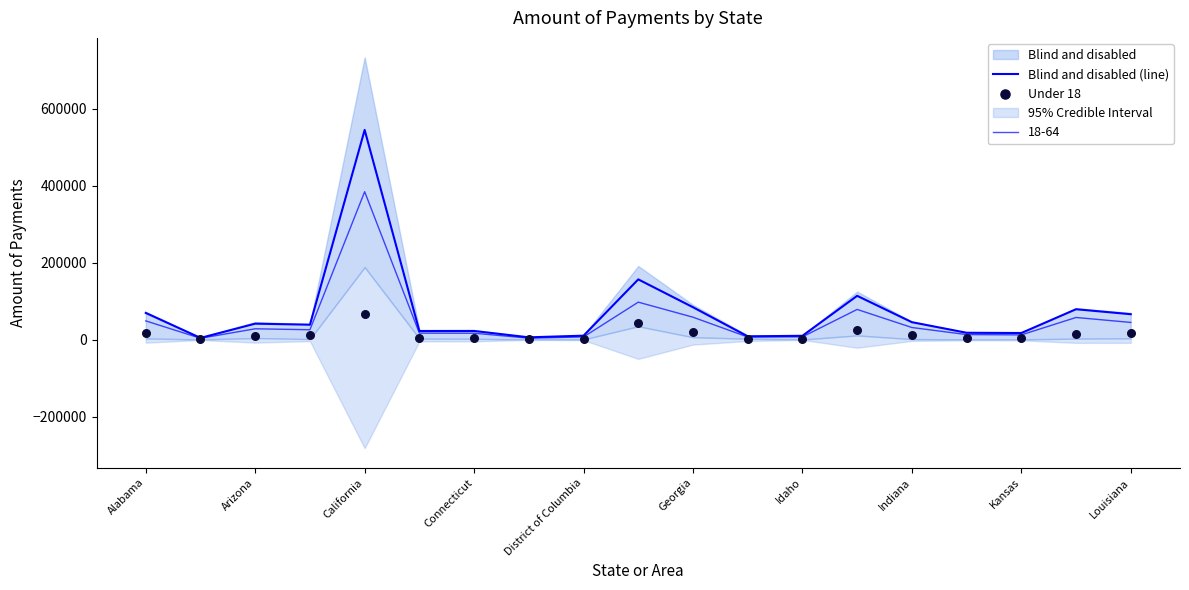

Which series reaches the minimum Y coordinate?

Under 18